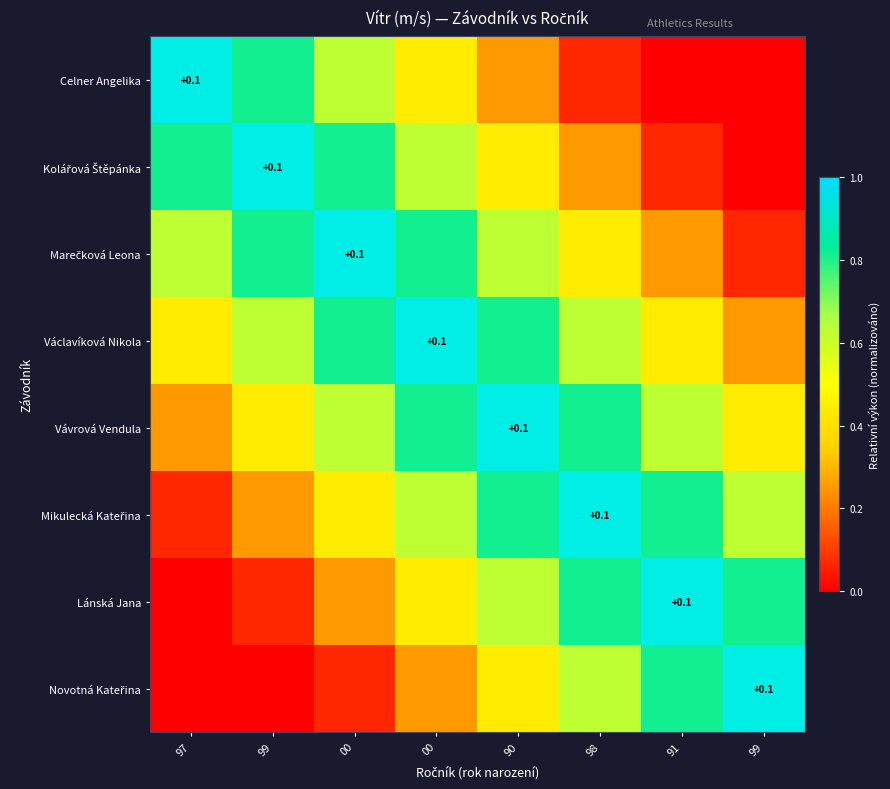

At which category is the sum across all series the highest?

00